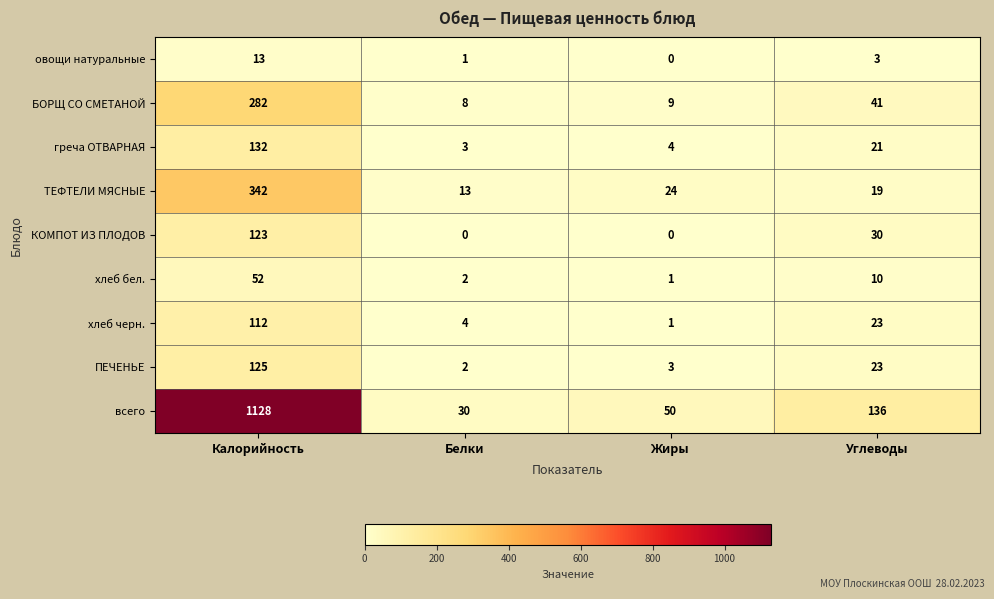

Which category has the highest value across all series?

Калорийность